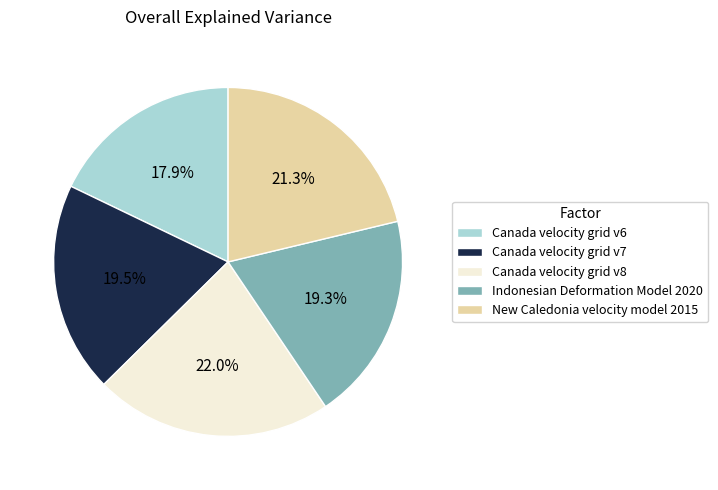

True or false: Indonesian Deformation Model 2020 accounts for 19% of the total.

True